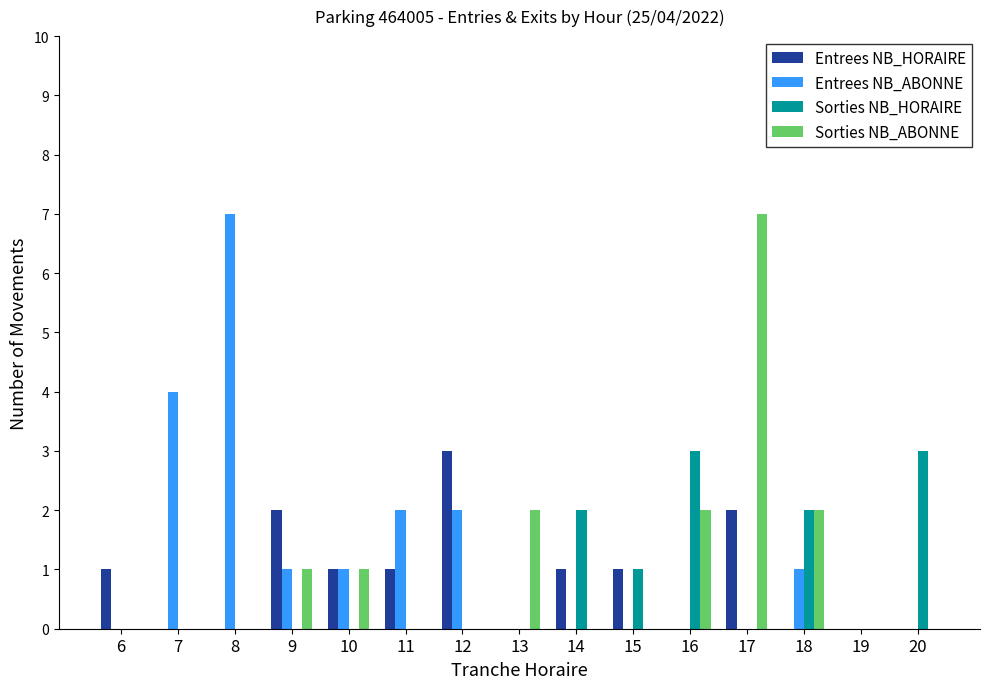

How many groups of bars are there?

15